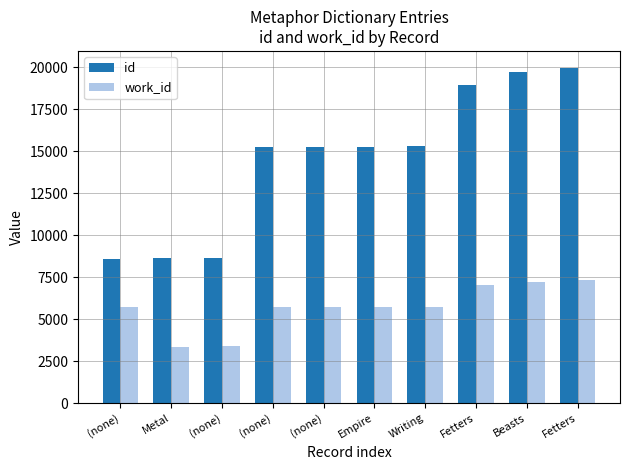

Does the chart contain any negative values?

No